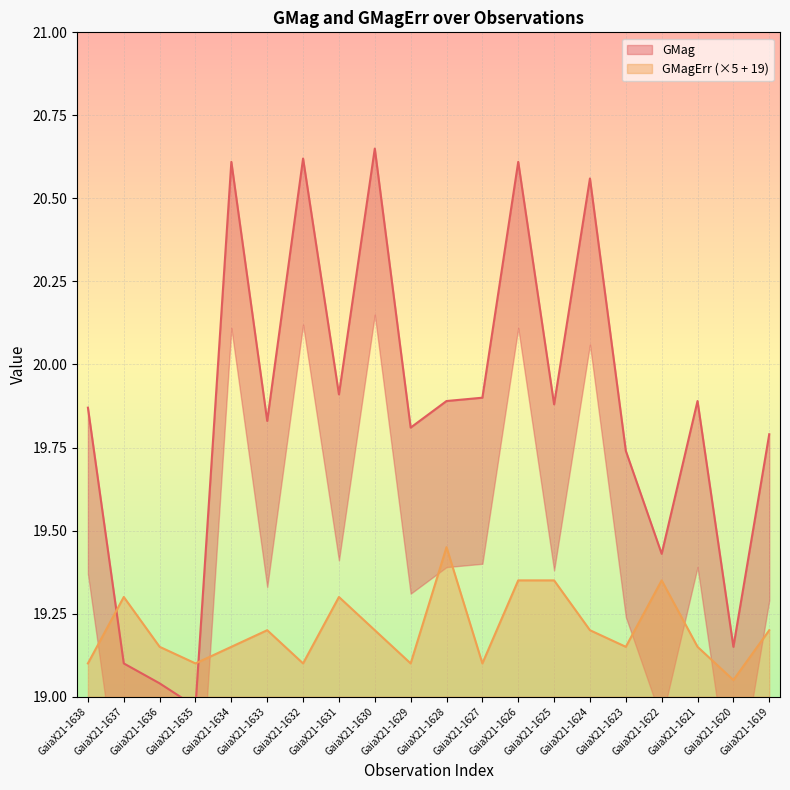

What is the highest value of the GMag series?

20.6